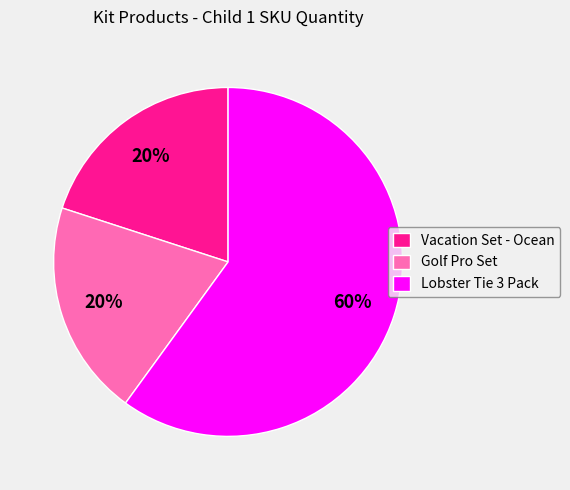

Do Golf Pro Set and Lobster Tie 3 Pack together represent more than half of the pie?

Yes